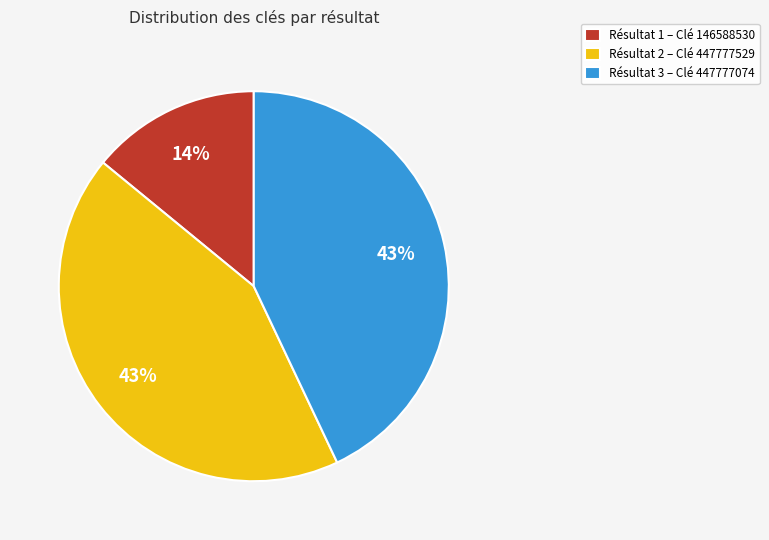

Does any single category account for the majority?

No